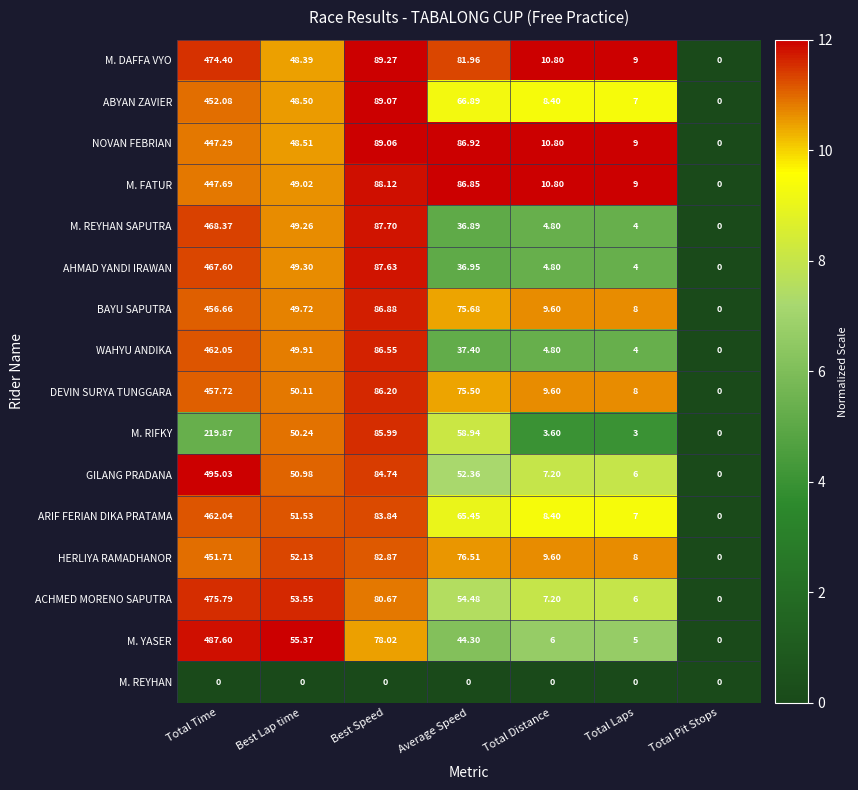

At which label does DEVIN SURYA TUNGGARA first exceed 50?

Total Time